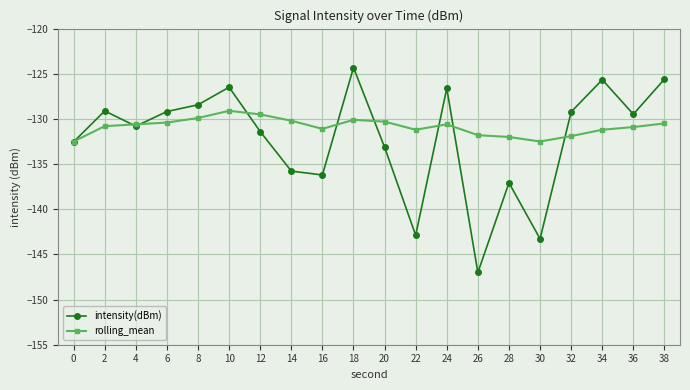

True or false: rolling_mean and intensity(dBm) intersect in this chart.

True